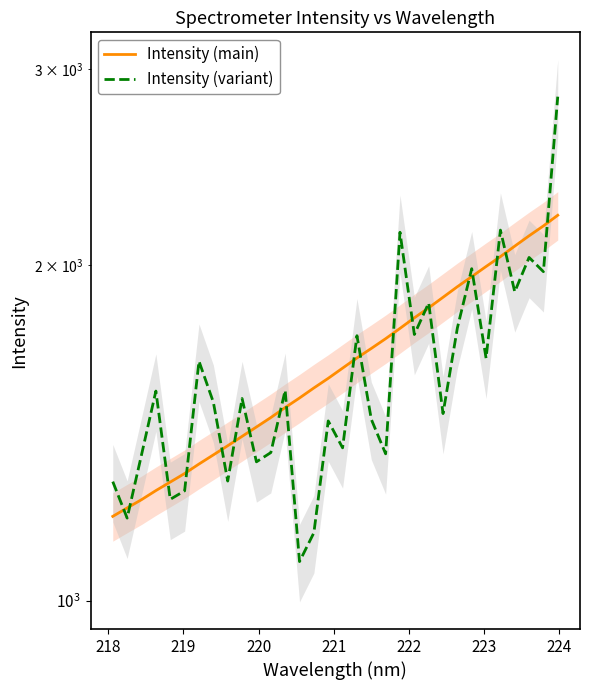

What are all the series names shown in the legend?

Intensity (main), Intensity (variant)